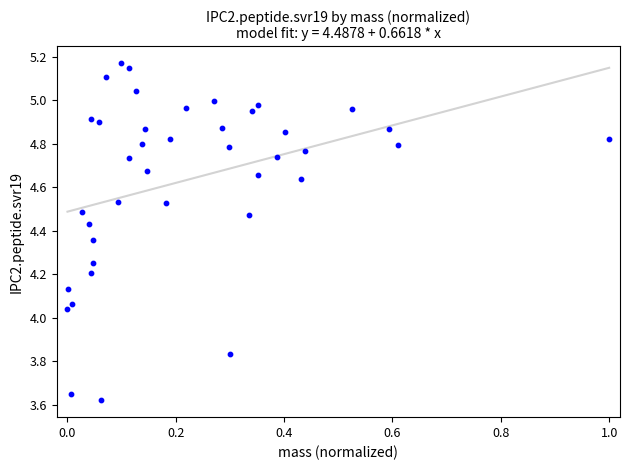

What is the range of Y values (max minus min)?

1.6